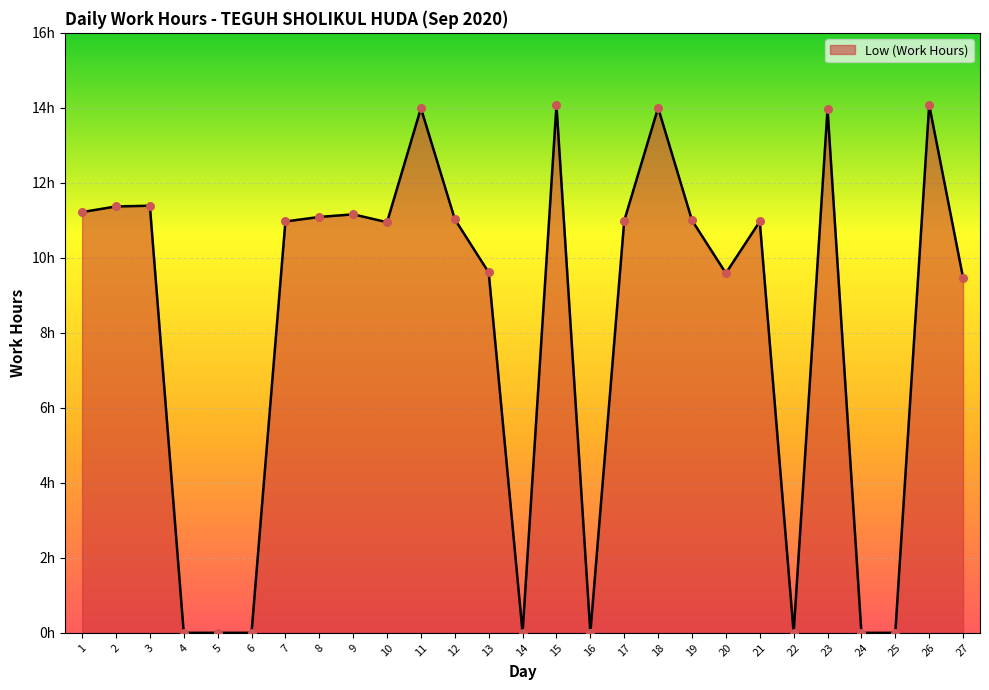

Does the chart have visible grid lines?

Yes